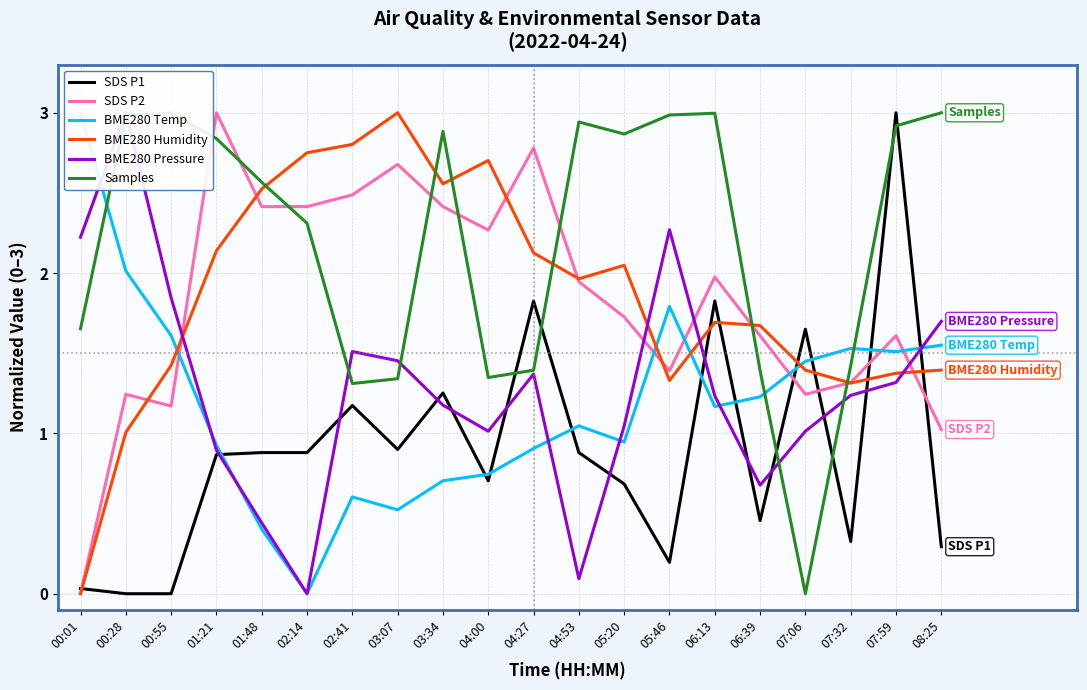

How many lines are shown in the chart?

6